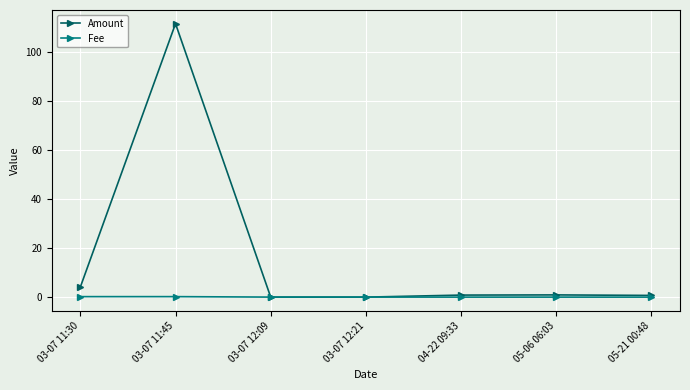

Is it true that Amount equals 111.4 at 03-07 11:45?

True